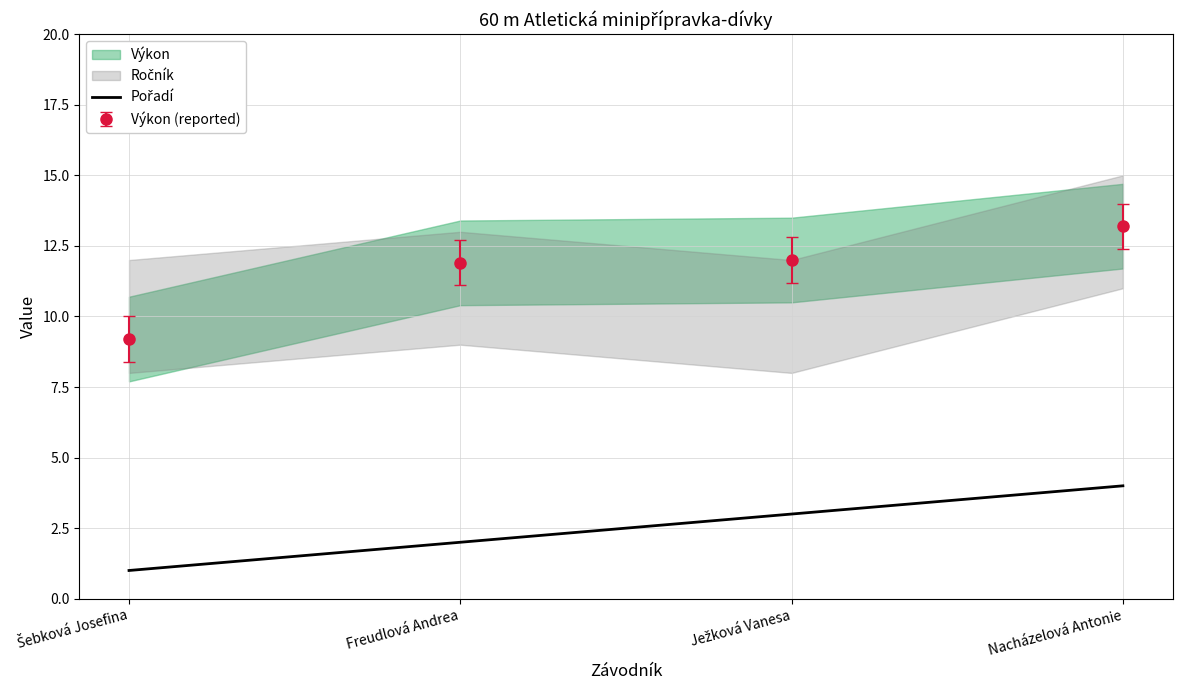

What is the average value?

2